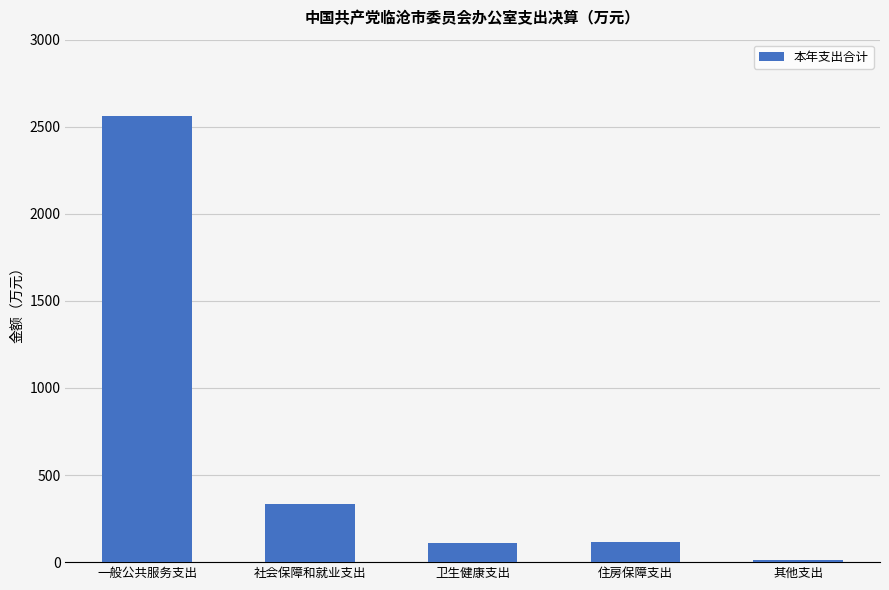

Which label corresponds to the smallest value in the chart?

其他支出